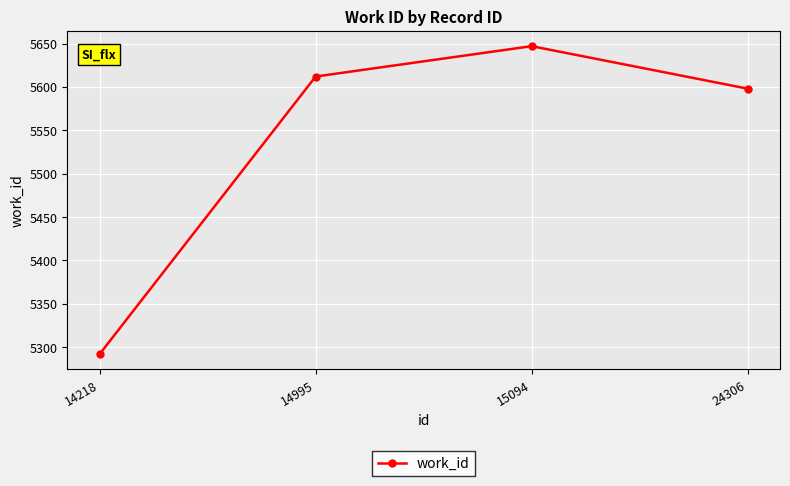

Is it true that the value at 24306 is 8833?

False